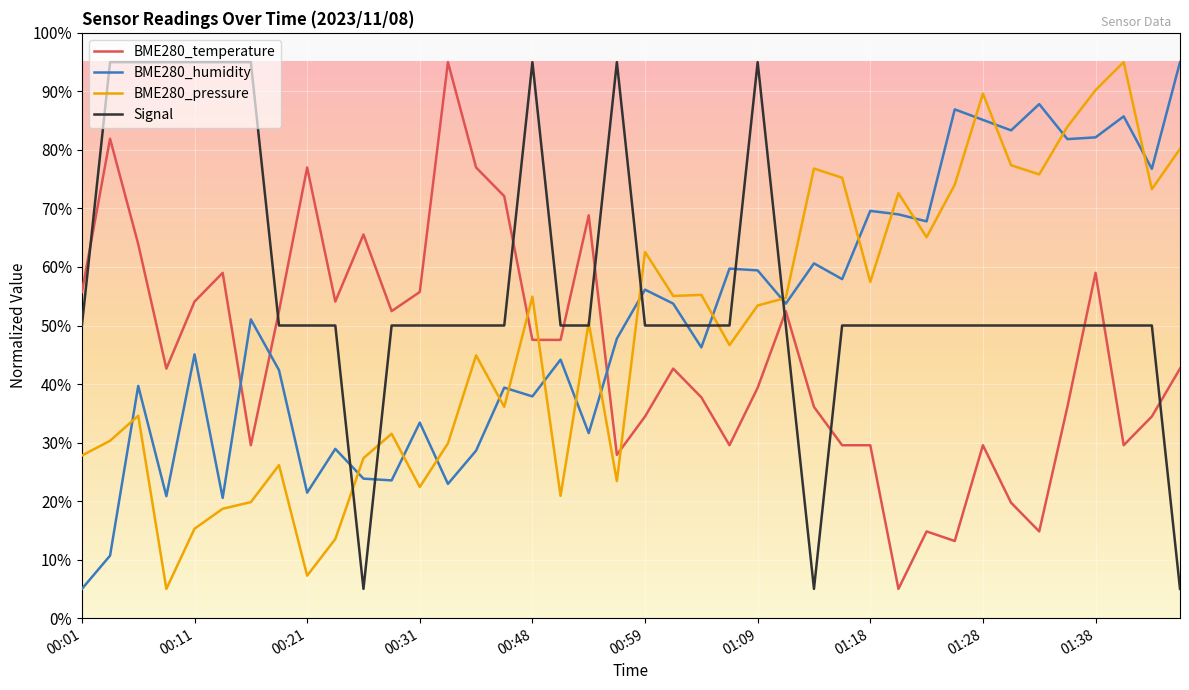

What is the lowest value of the BME280_temperature series?

5.0